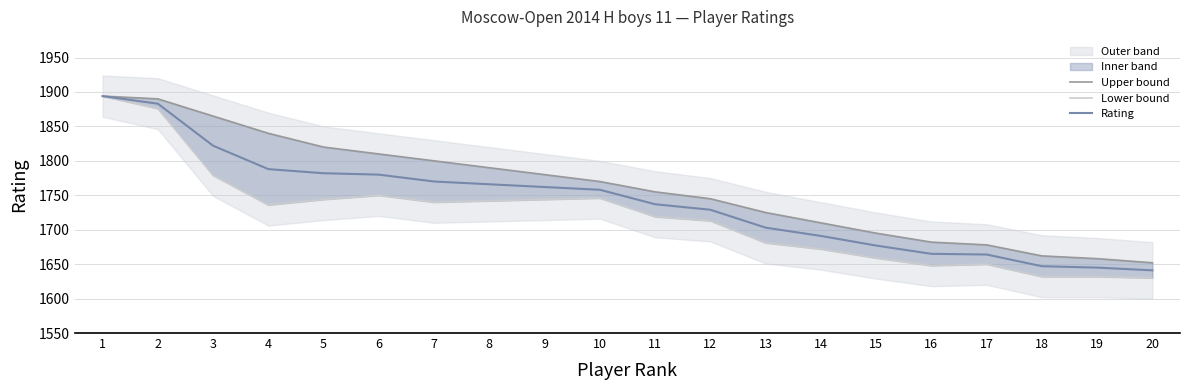

What is the sum of all Rating values?

34804